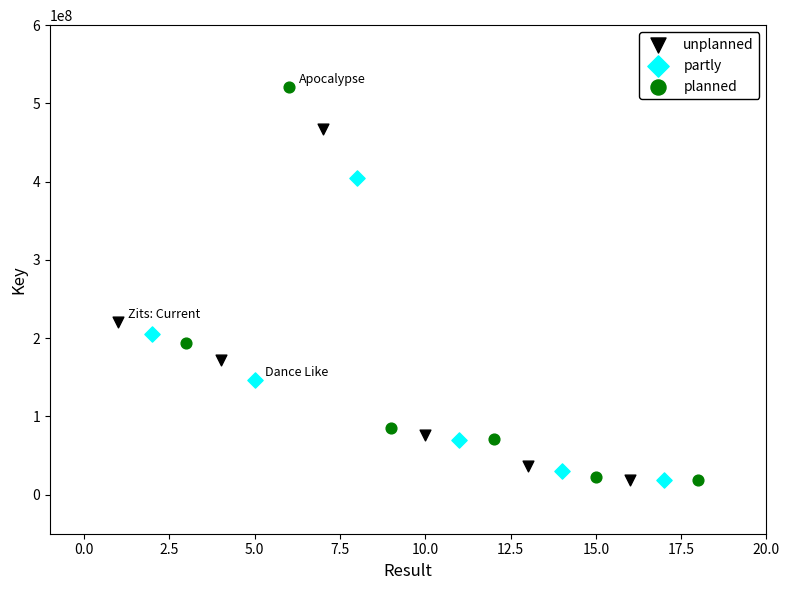

Which series contains the highest Y value?

planned